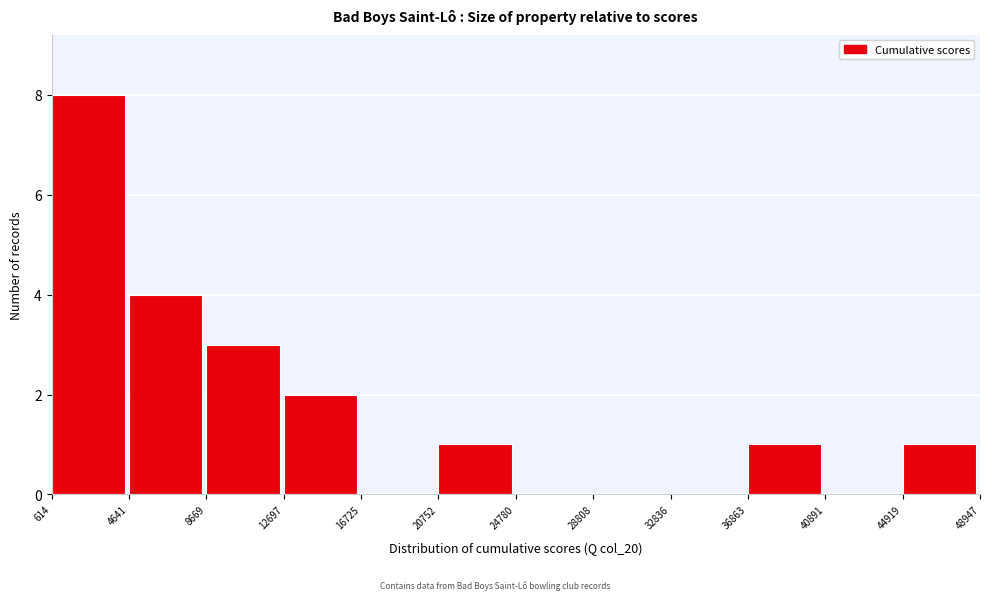

Which range on the x-axis has the tallest bar?

614 to 4641